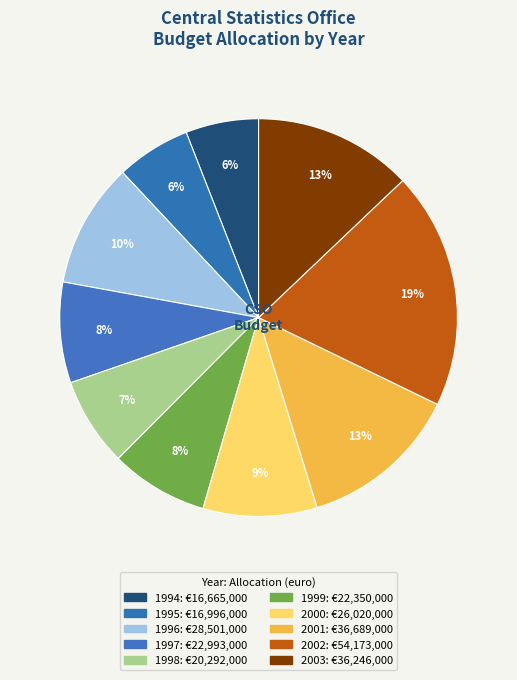

How many slices are in this pie chart?

10